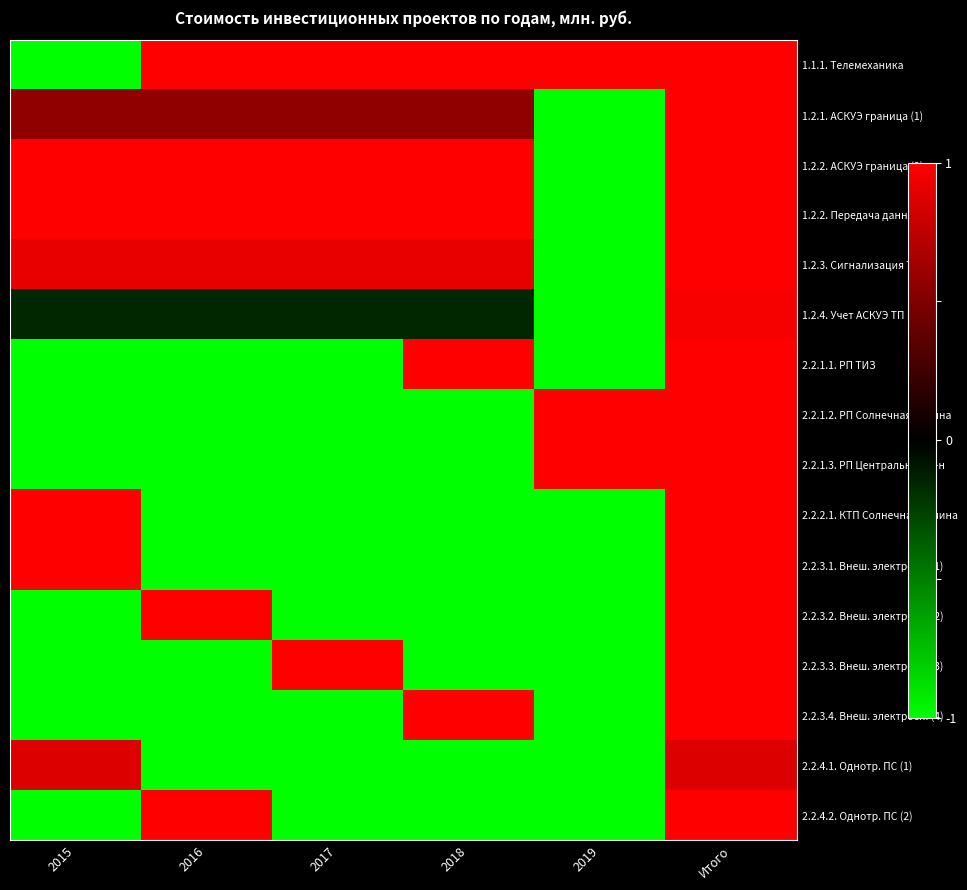

At how many categories does at least one series exceed 1?

6